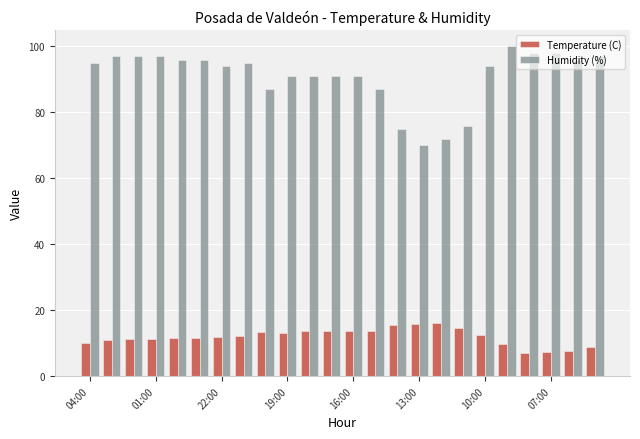

What is the difference between the second highest and minimum values in the Humidity (%) series?

28.0